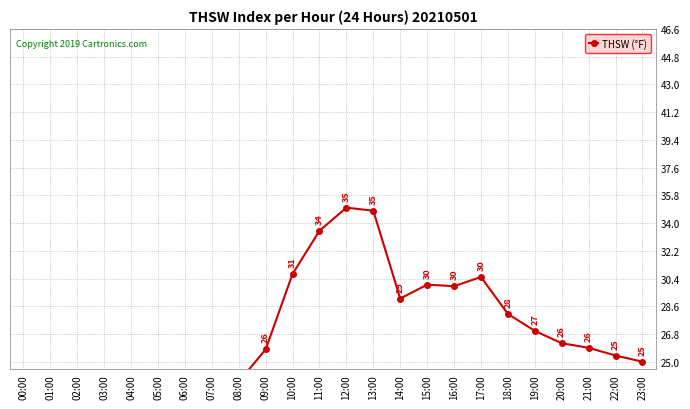

Read the value at 03:00.

22.5